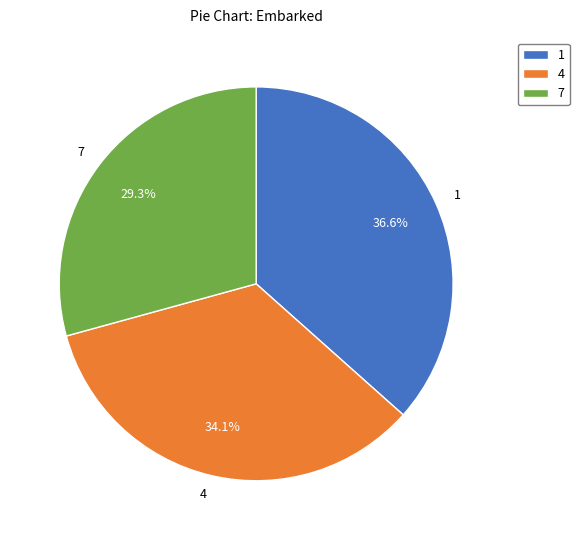

Rank the categories by value from highest to lowest.

1, 4, 7